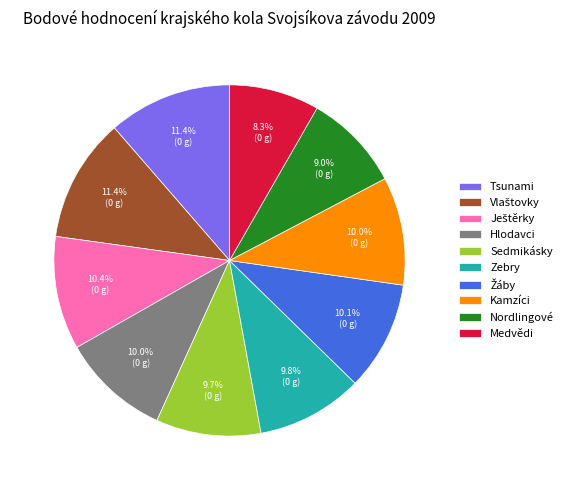

How many segments does this pie chart have?

10